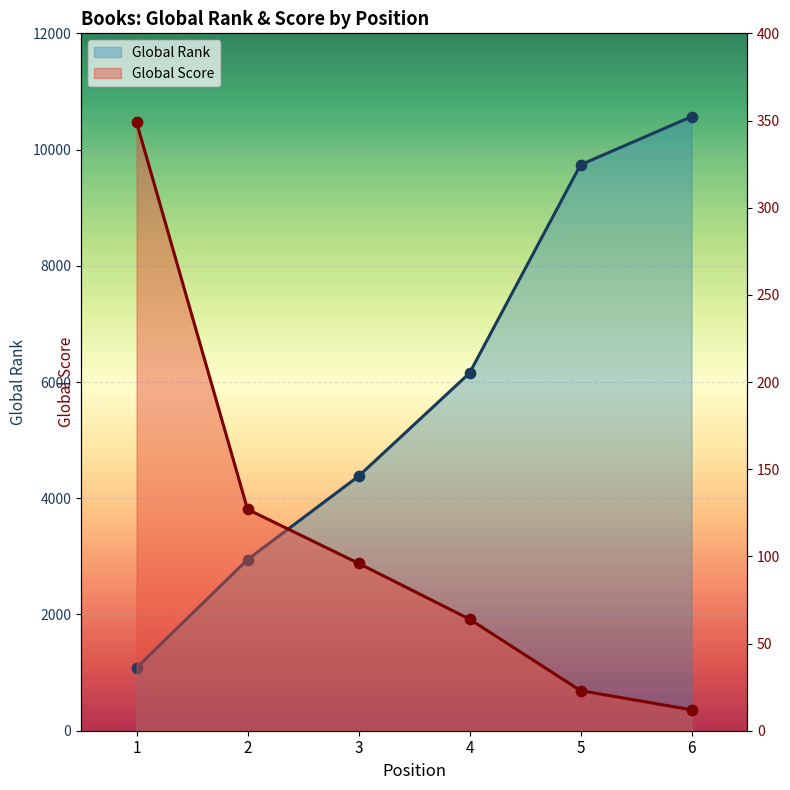

At which category is the sum across all series the highest?

6